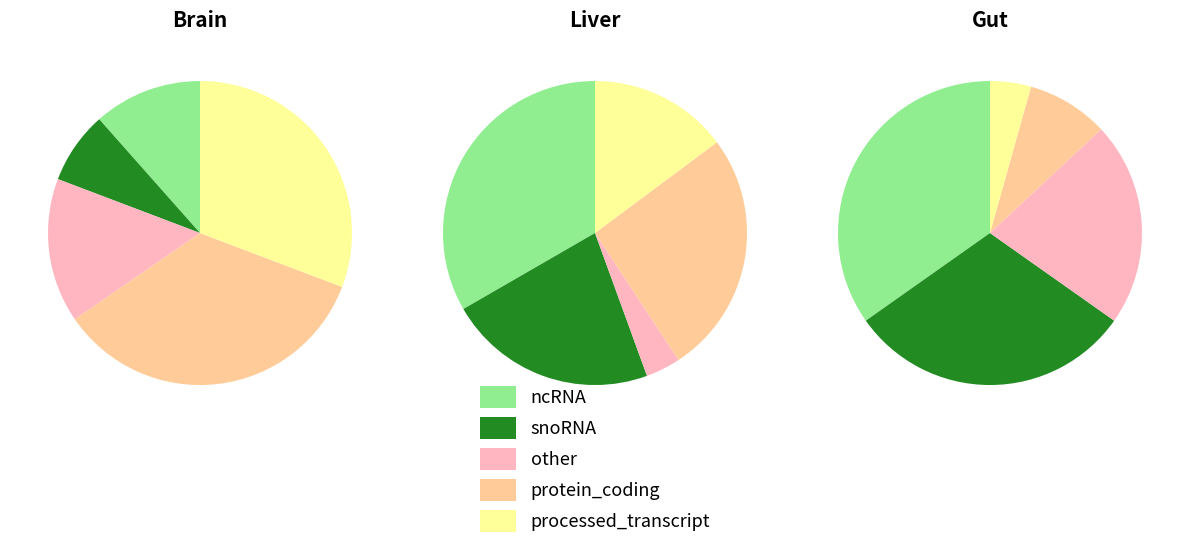

To the nearest percent, what is the difference between the 1 and 4 slice percentages?

4%